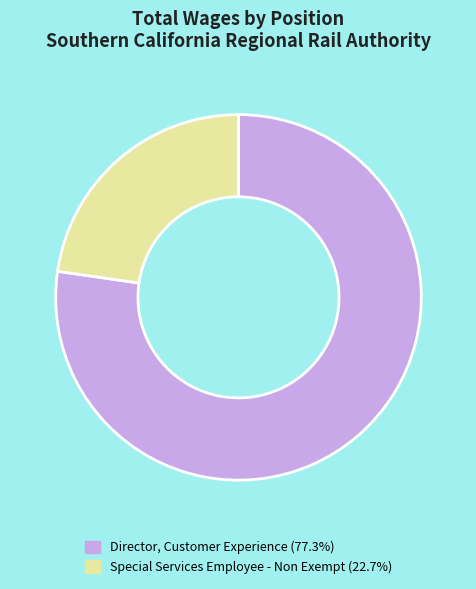

Which category accounts for the majority?

Director, Customer Experience